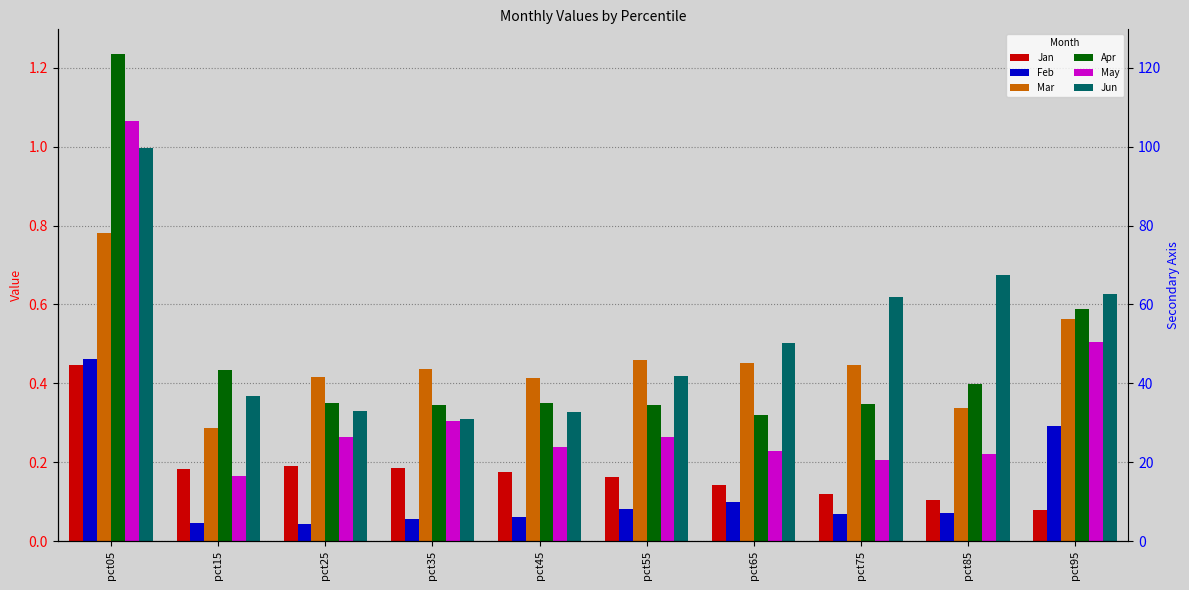

Is it true that Jun equals 0.6 at pct95?

True